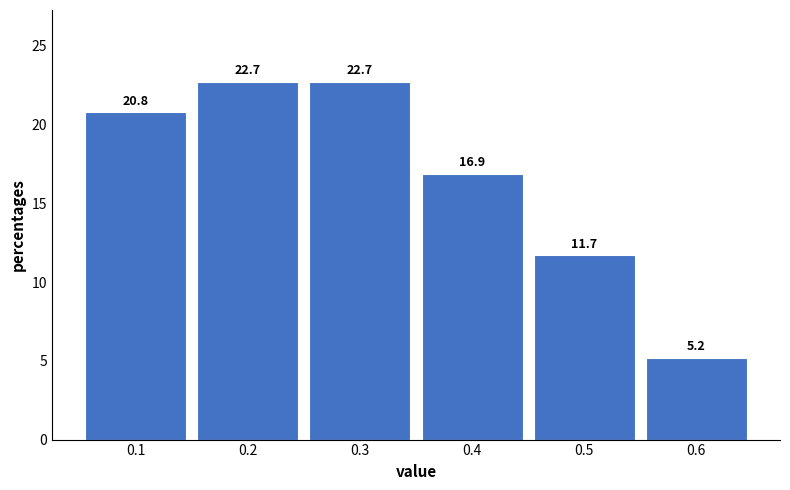

Reading right to left, transcribe all the data shown in this chart.

5.2	11.7	16.9	22.7	22.7	20.8